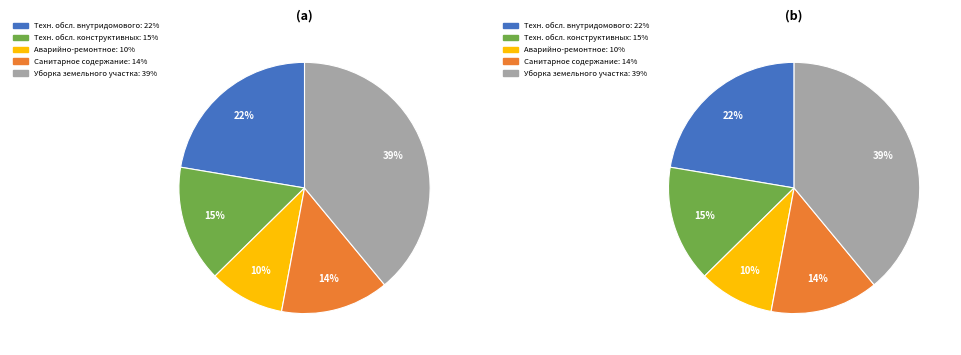

Is there any slice that represents more than half of the pie?

No